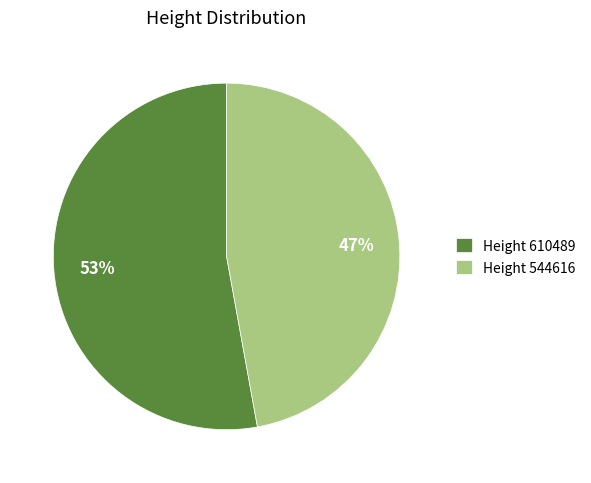

Which slice is the largest?

Height 610489